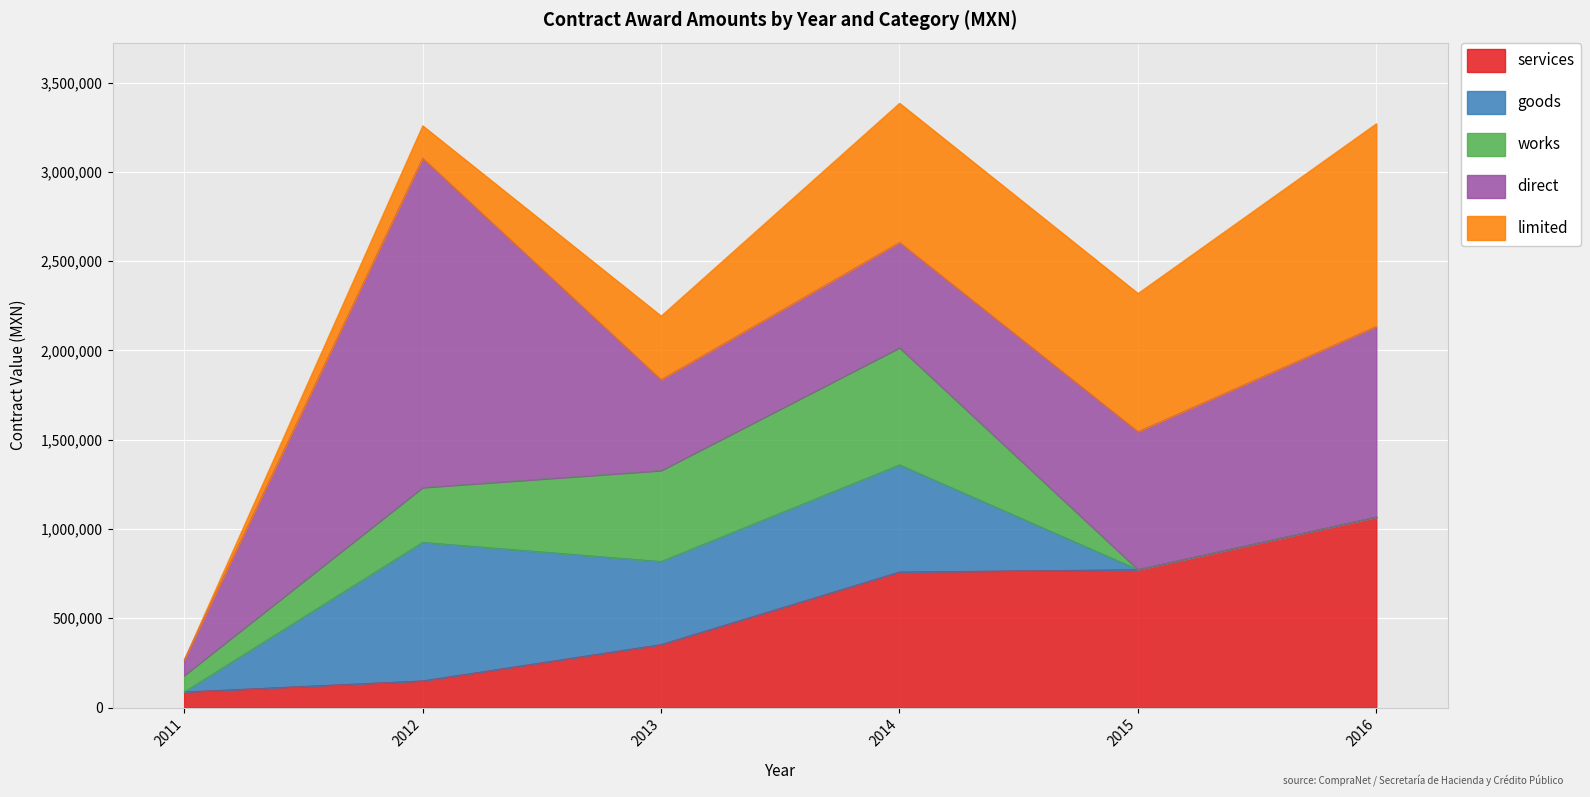

What are all the series names shown in the legend?

services, goods, works, direct, limited